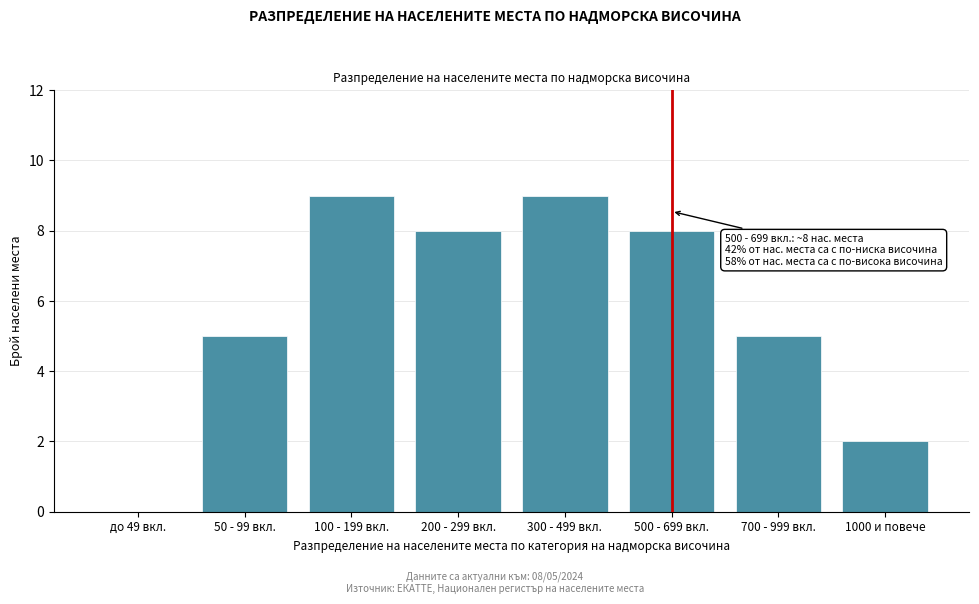

Reading left to right, list all the values displayed in this chart.

до 49 вкл.=0	50 - 99 вкл.=5	100 - 199 вкл.=9	200 - 299 вкл.=8	300 - 499 вкл.=9	500 - 699 вкл.=8	700 - 999 вкл.=5	1000 и повече=2